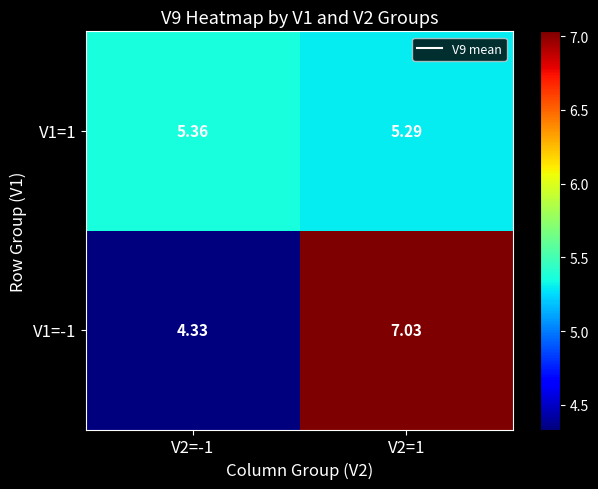

Is the value of V1=1 at V2=1 greater than the value of V1=-1 at V2=-1?

Yes